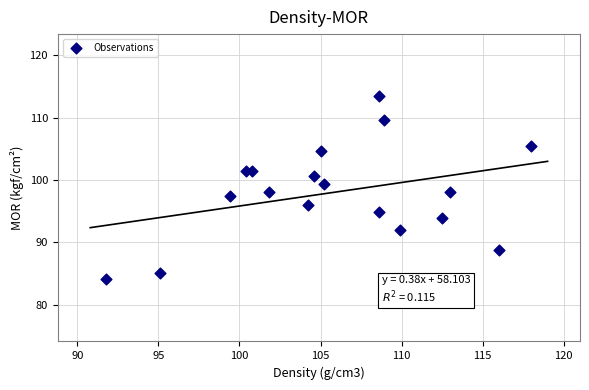

What is the range of Y values (max minus min)?

29.3